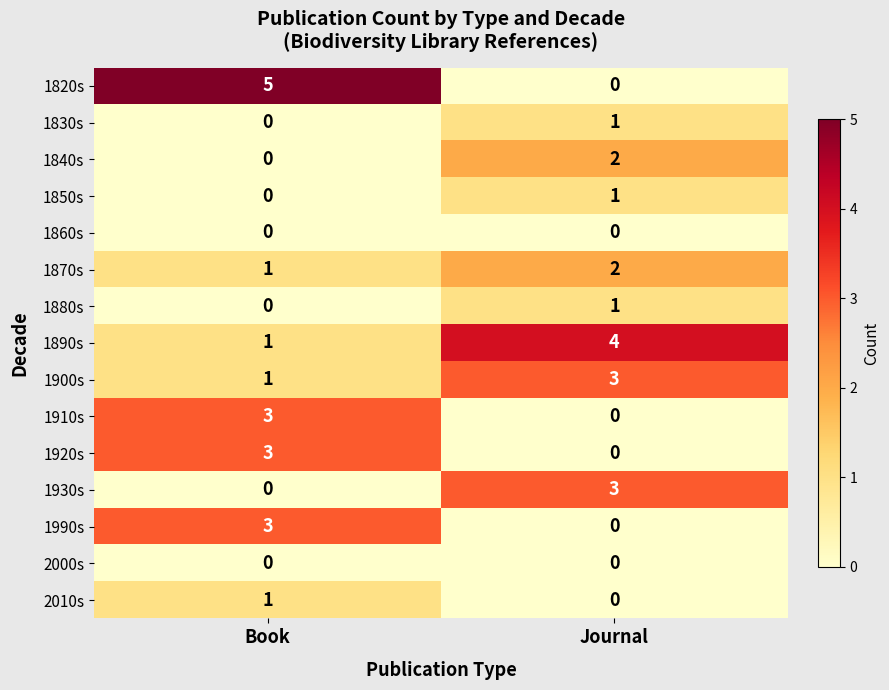

What is the difference between the maximum and minimum values in the 1910s series?

3